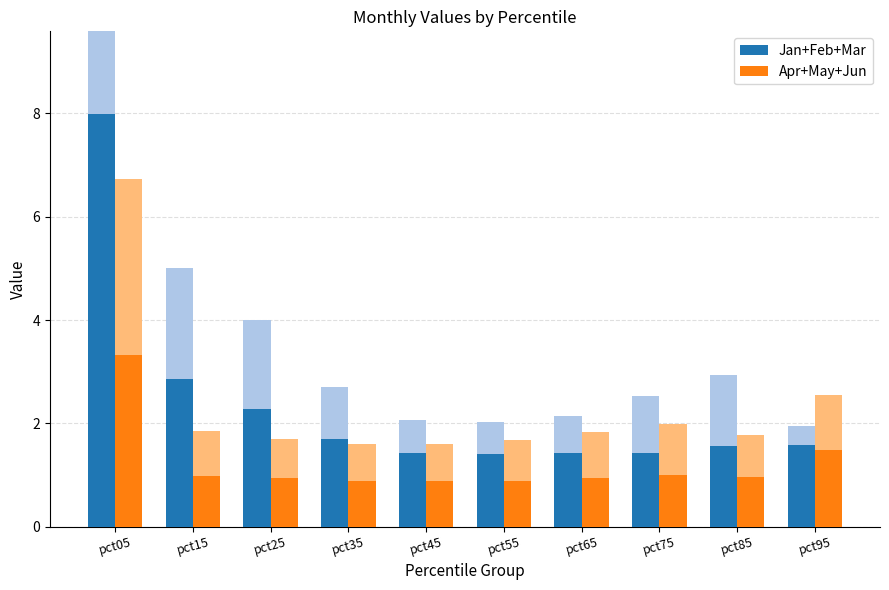

Rank the series at pct35 from highest to lowest value.

Jan+Feb+Mar, Apr+May+Jun